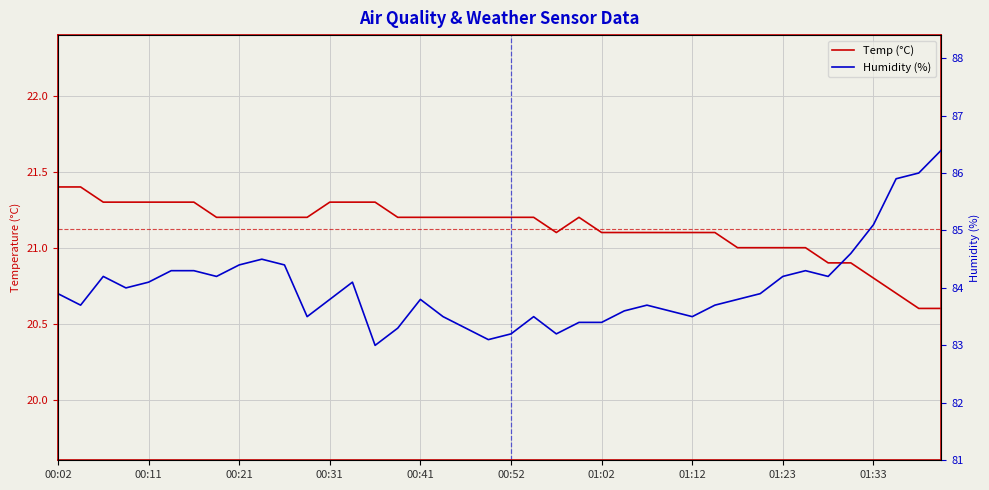

What is the minimum value for Humidity (%)?

83.0